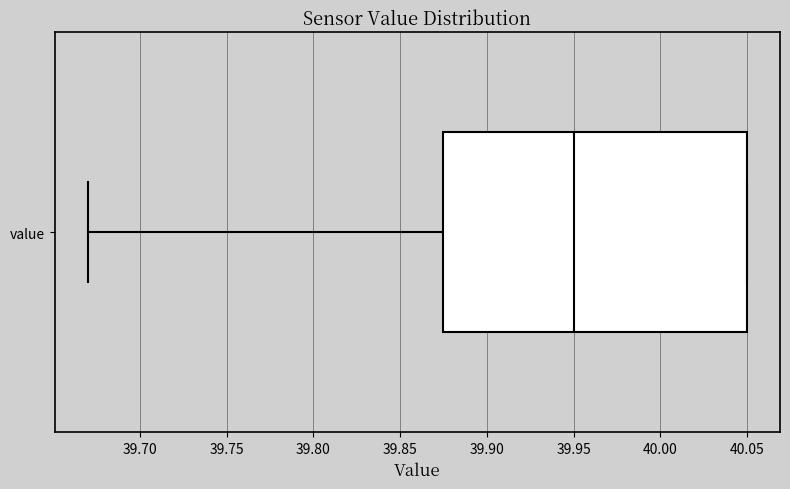

Where is the left edge of the box for value on the x-axis? The values are not printed on the chart, so give them approximately, as read against the axis.

39.875